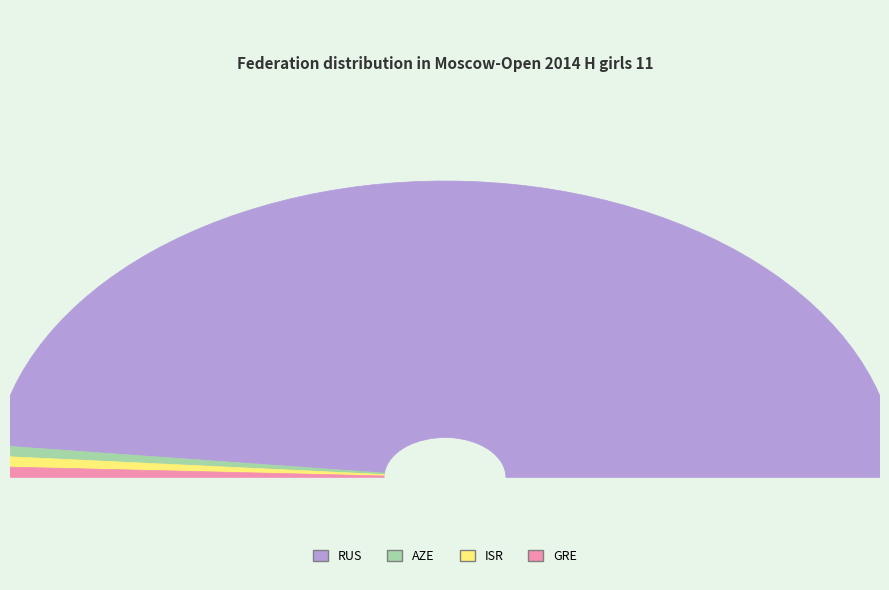

What is the majority slice?

RUS